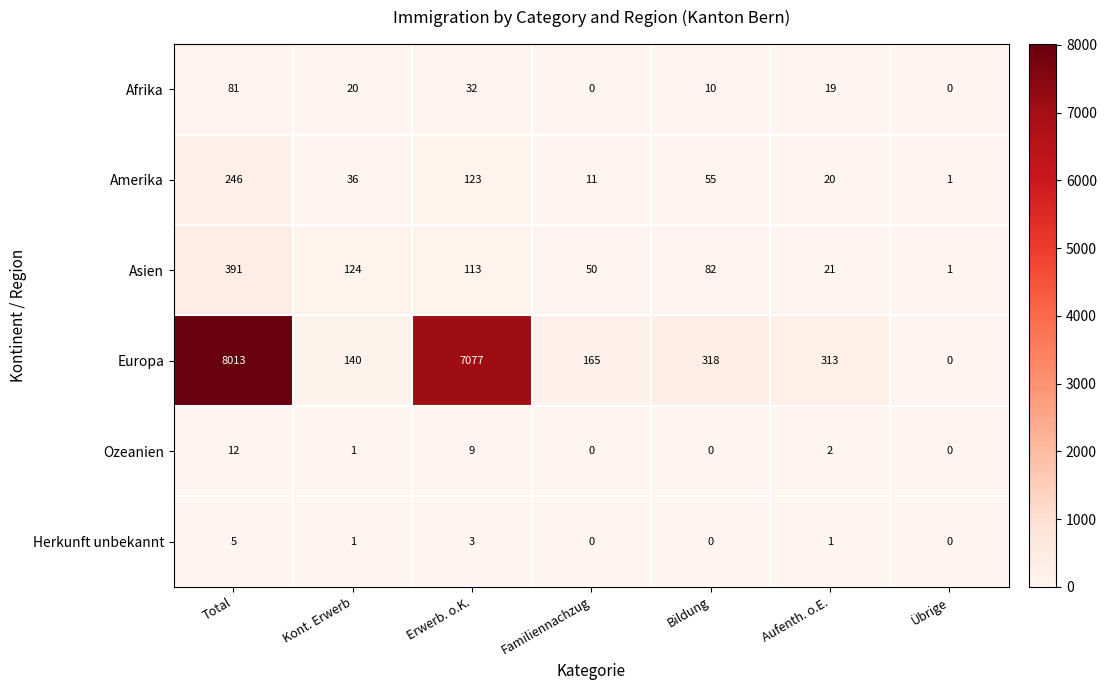

The Europa series shows 313 at Aufenth. o.E.. True or false?

True